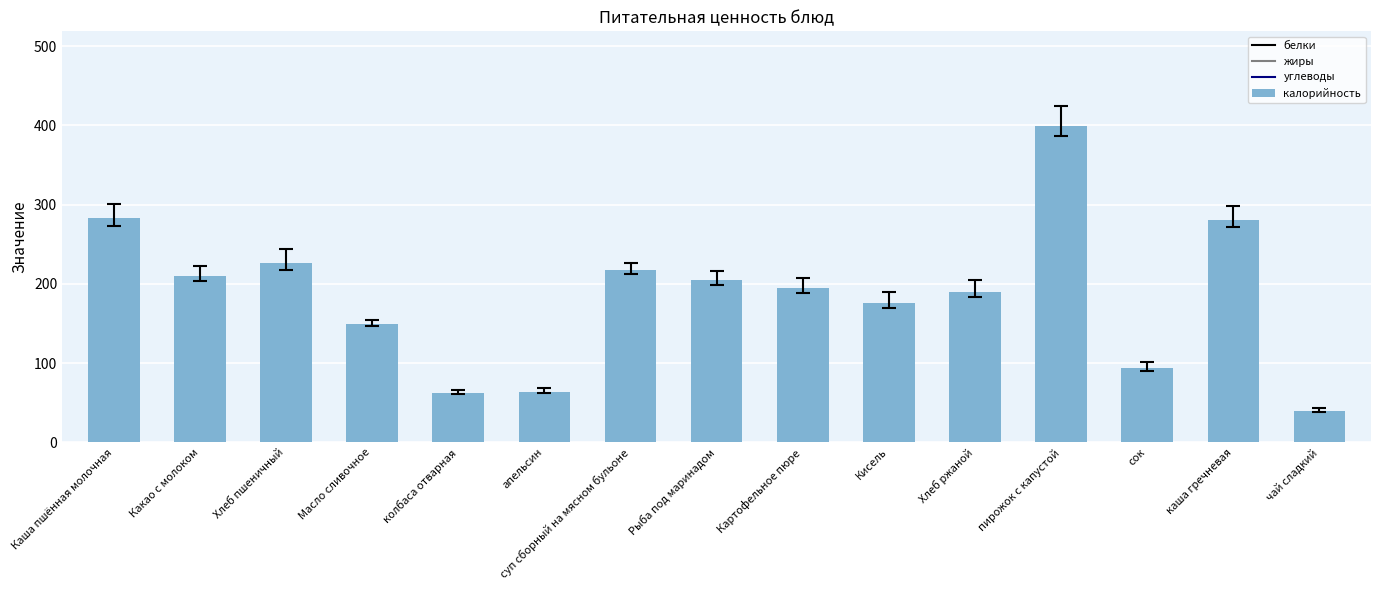

At which label does the data first exceed 195?

Каша пшённая молочная